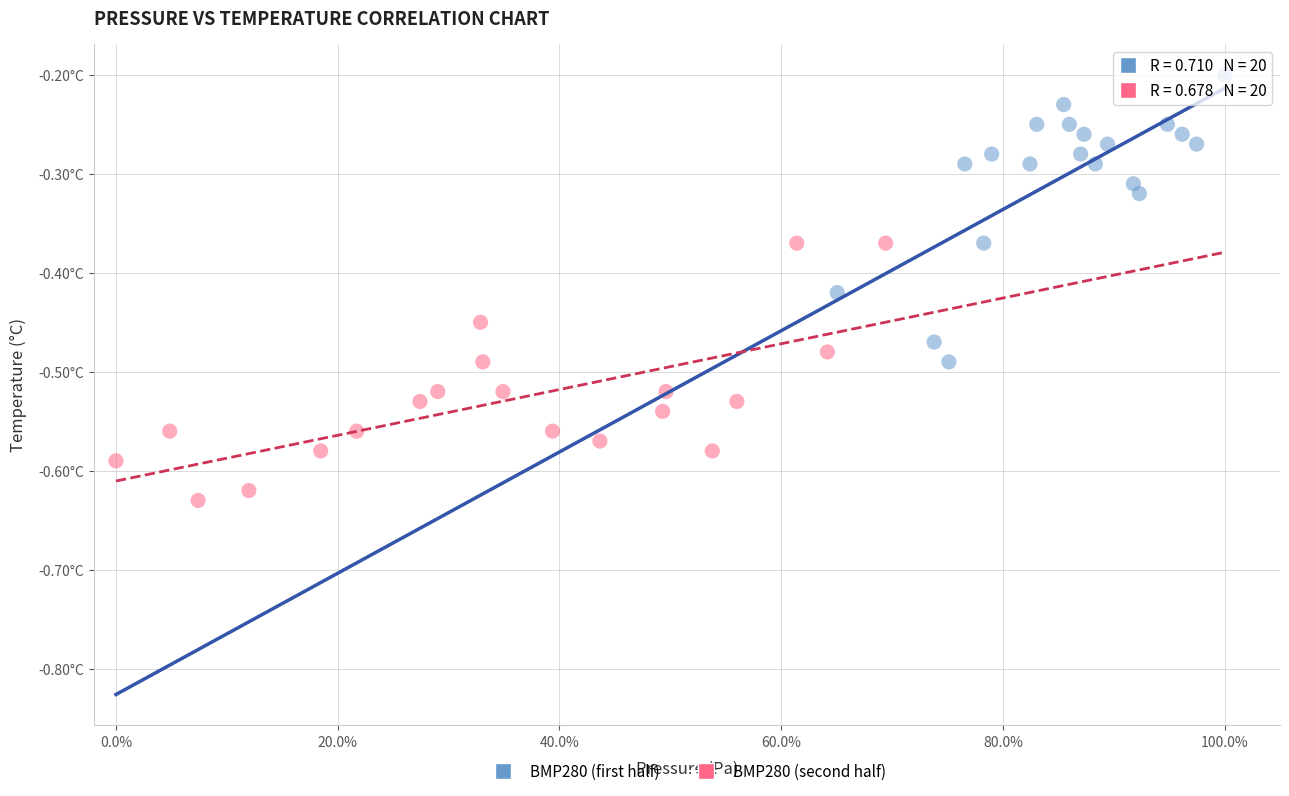

Which series reaches the maximum Y coordinate?

BMP280 (first half)